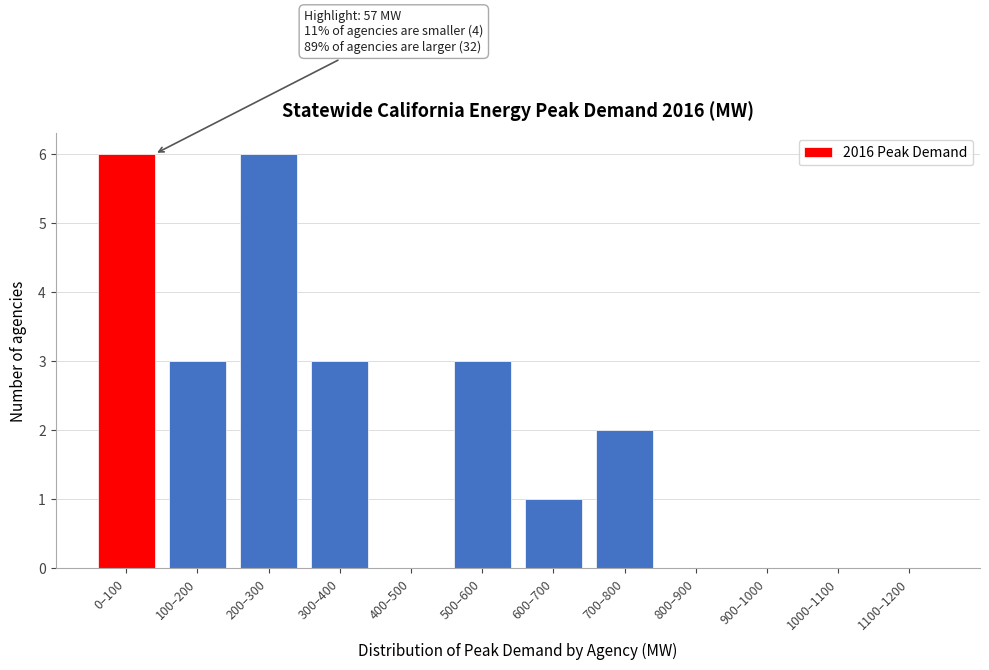

Reading left to right, what are all the values shown in this chart?

0–100=6	100–200=3	200–300=6	300–400=3	400–500=0	500–600=3	600–700=1	700–800=2	800–900=0	900–1000=0	1000–1100=0	1100–1200=0